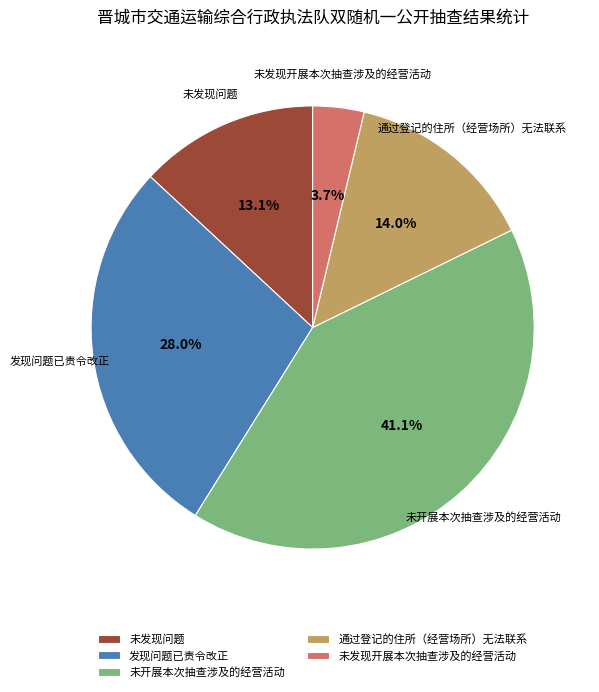

To the nearest percent, what percentage of the pie is 未发现问题?

13%